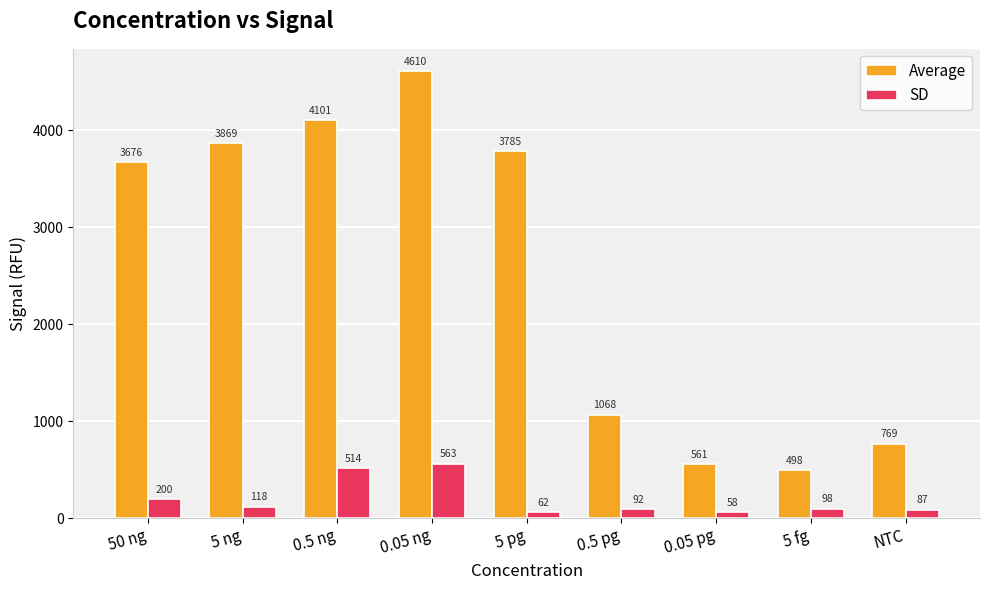

The SD series shows 784.1 at 0.05 ng. True or false?

False